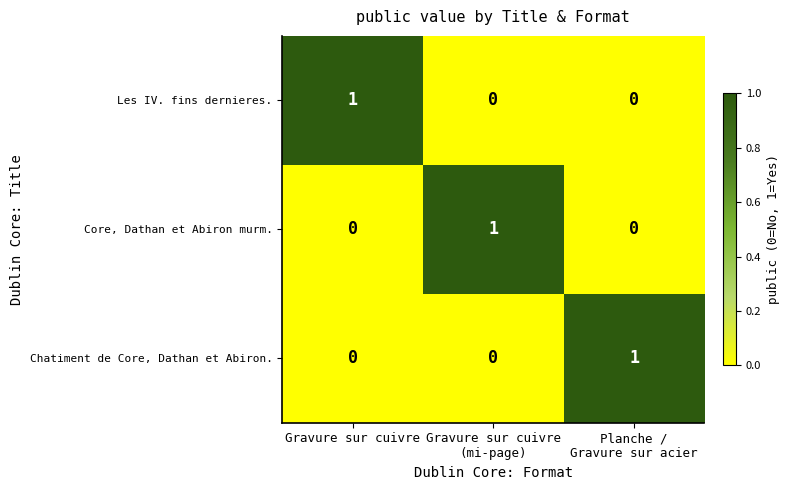

How many categories are shown in the chart?

3